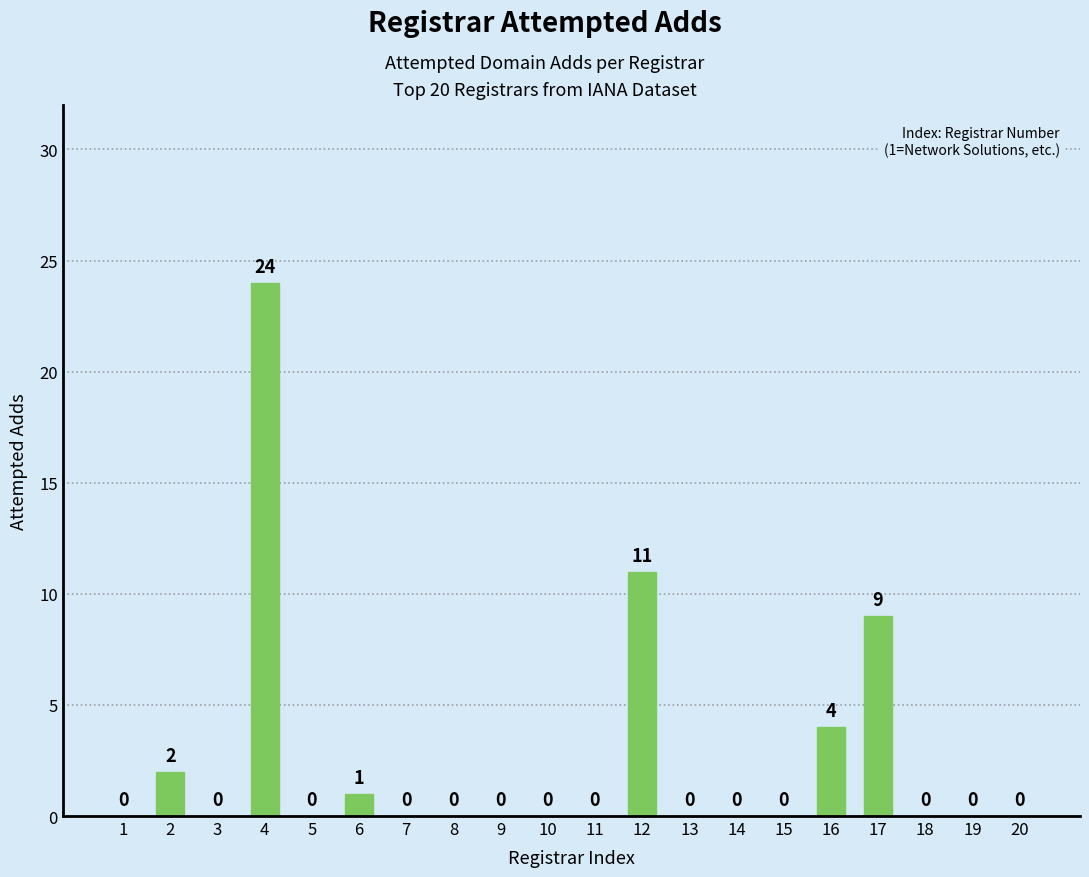

What is the greatest value displayed?

24